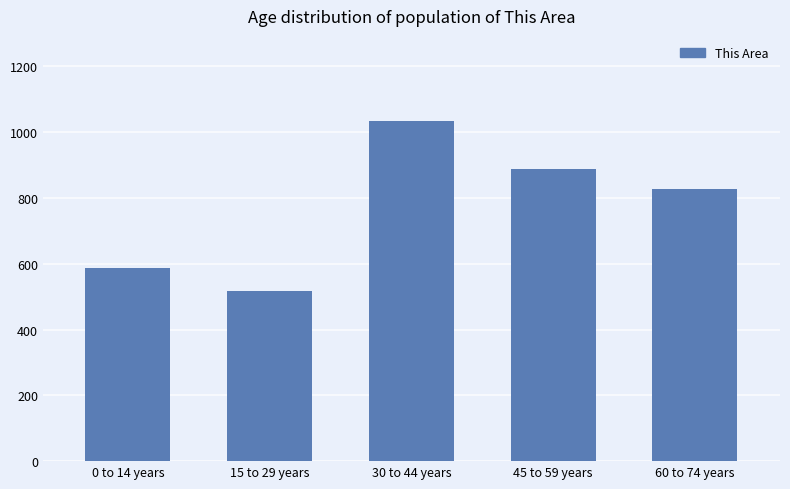

True or false: the data shows 1372 at 30 to 44 years.

False